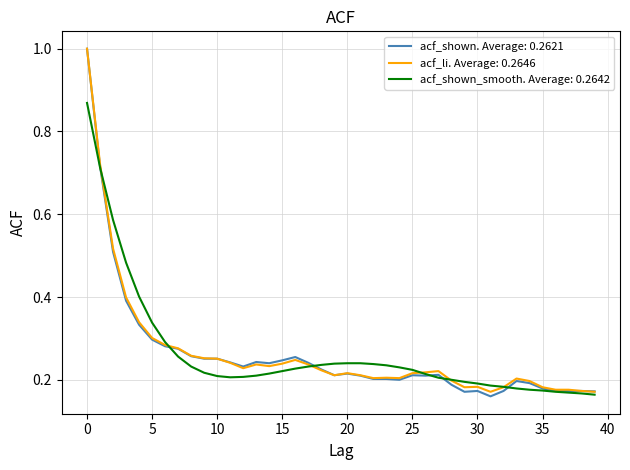

What is the maximum value for acf_li. Average: 0.2646?

1.0